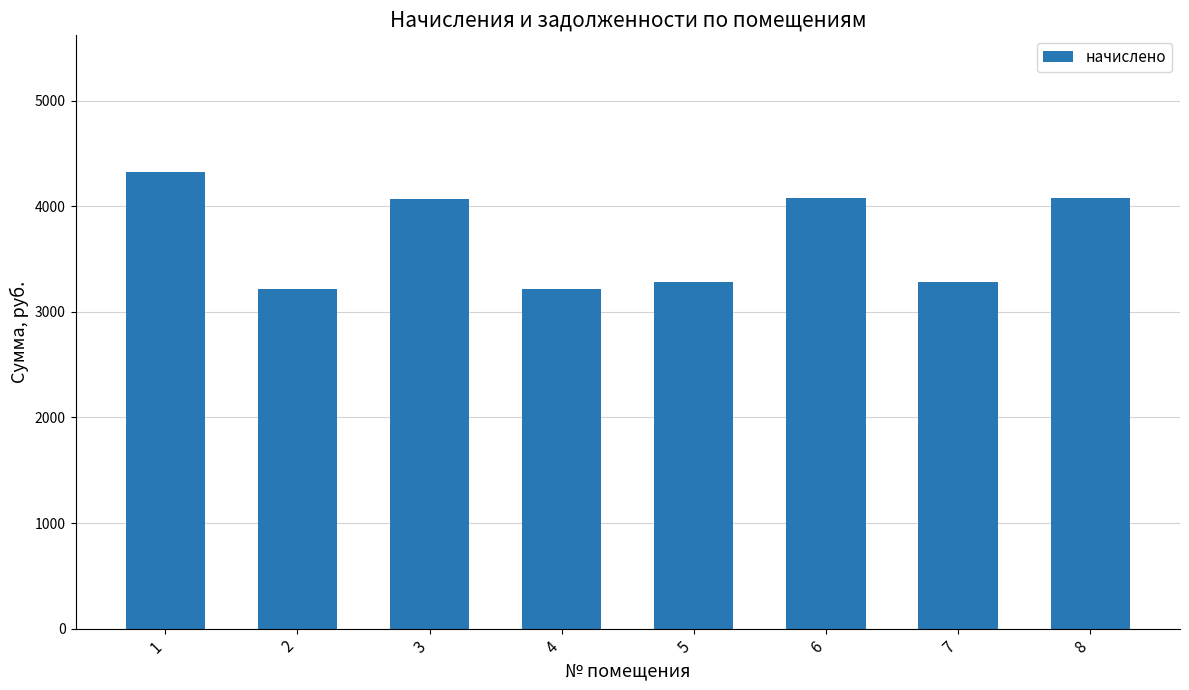

Between 8 and 5, which is larger?

8